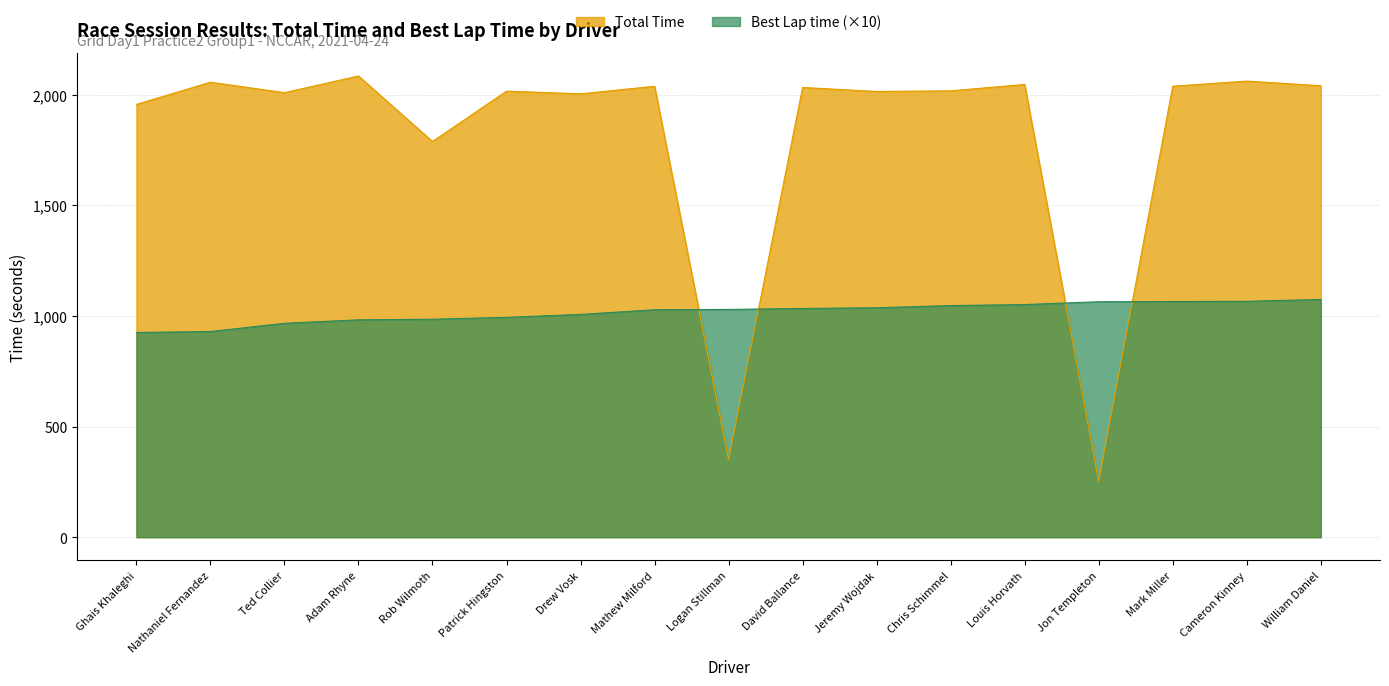

Which series has the widest spread of values?

Total Time